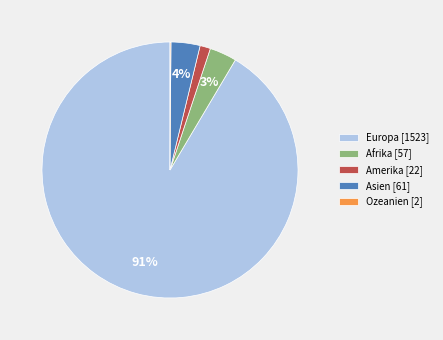

Combined, do Europa [1523] and Amerika [22] account for over 50%?

Yes